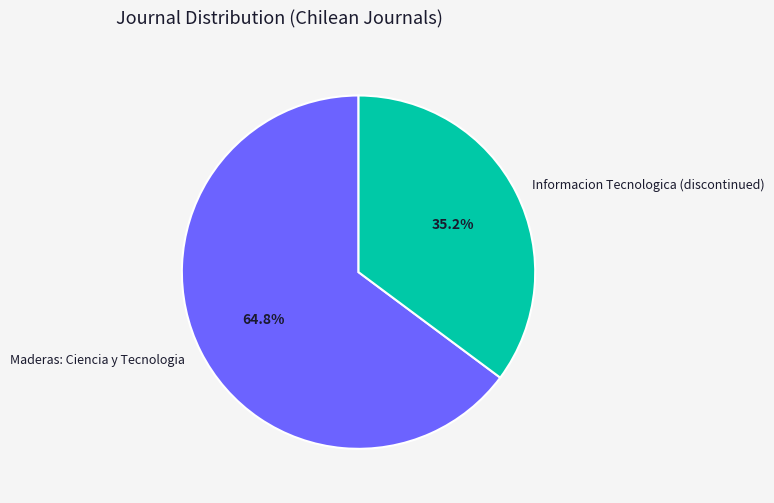

To the nearest percent, what is the average slice percentage?

50%